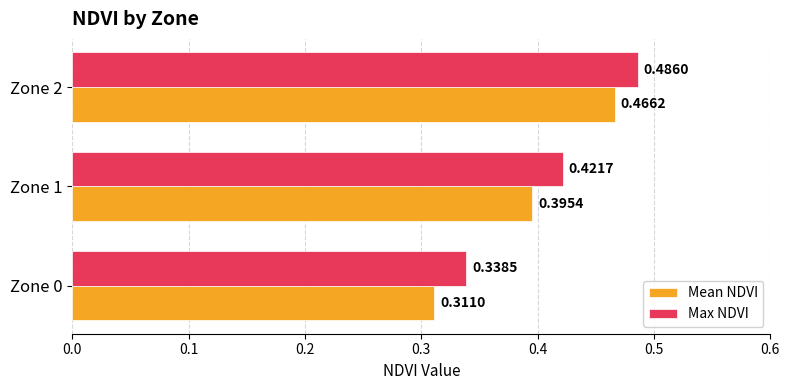

What is the sum of the Max NDVI values at Zone 1 and Zone 0?

0.8